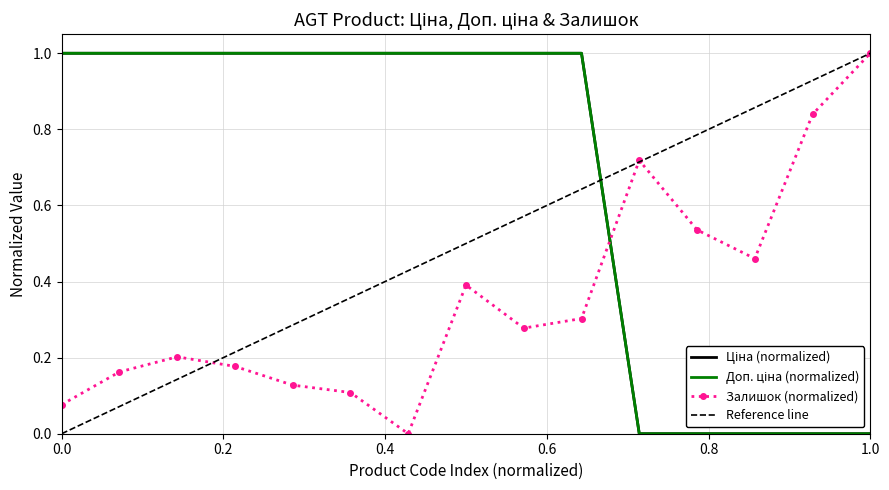

How many data points does each series have?

15